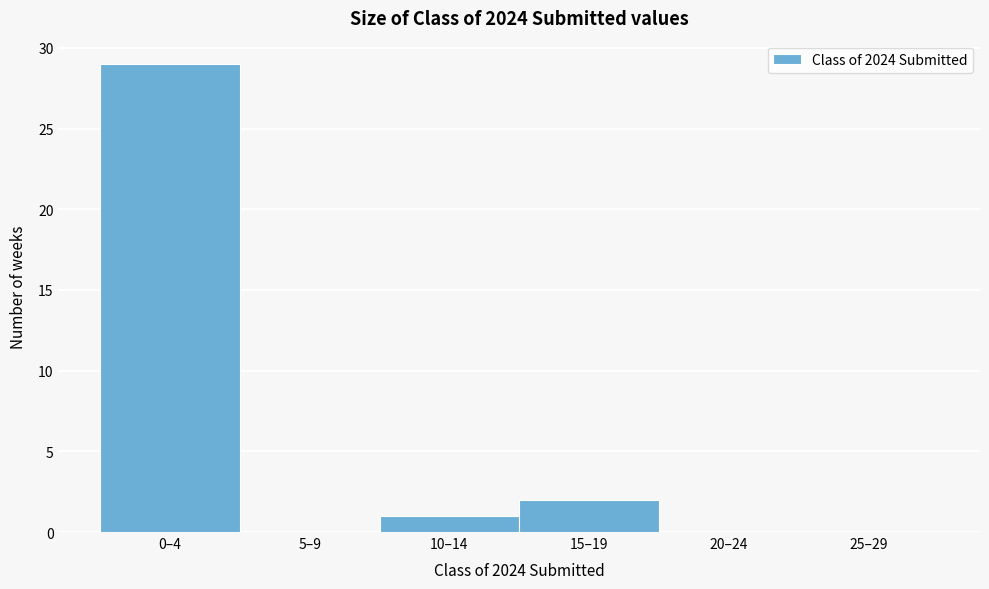

Reading left to right, extract all data points from this chart.

0–4=29	5–9=0	10–14=1	15–19=2	20–24=0	25–29=0